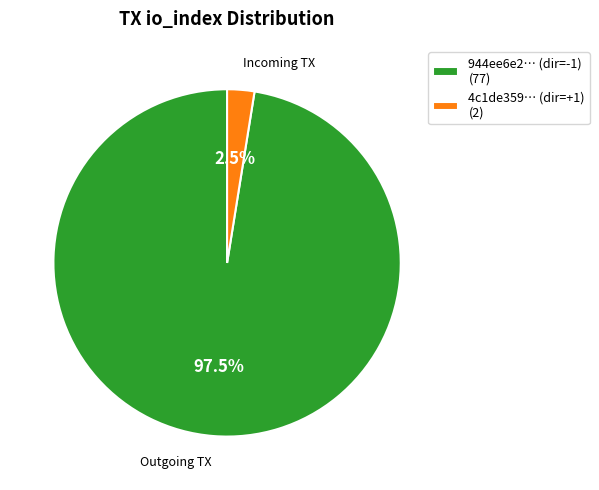

Is there any slice that represents more than half of the pie?

Yes